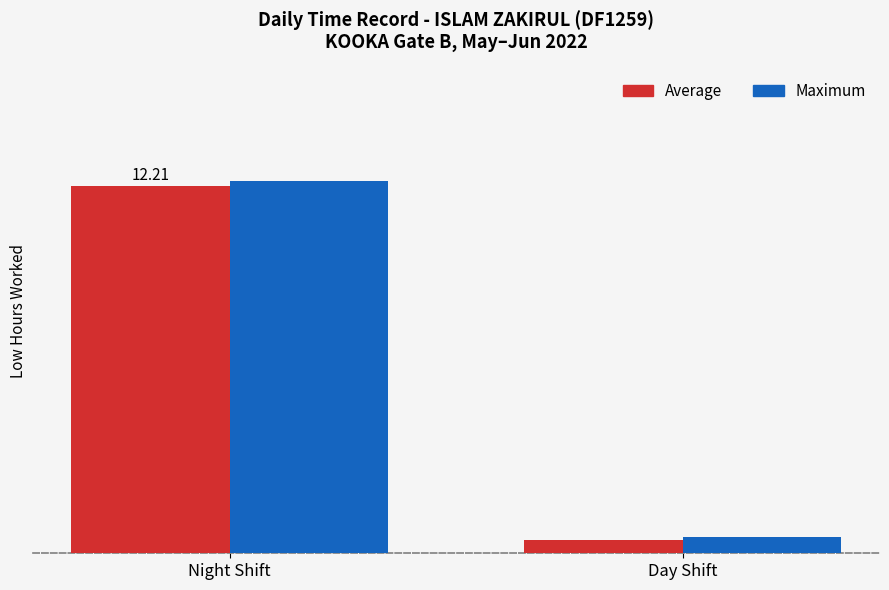

Which series changed the most between Night Shift and Day Shift?

Maximum